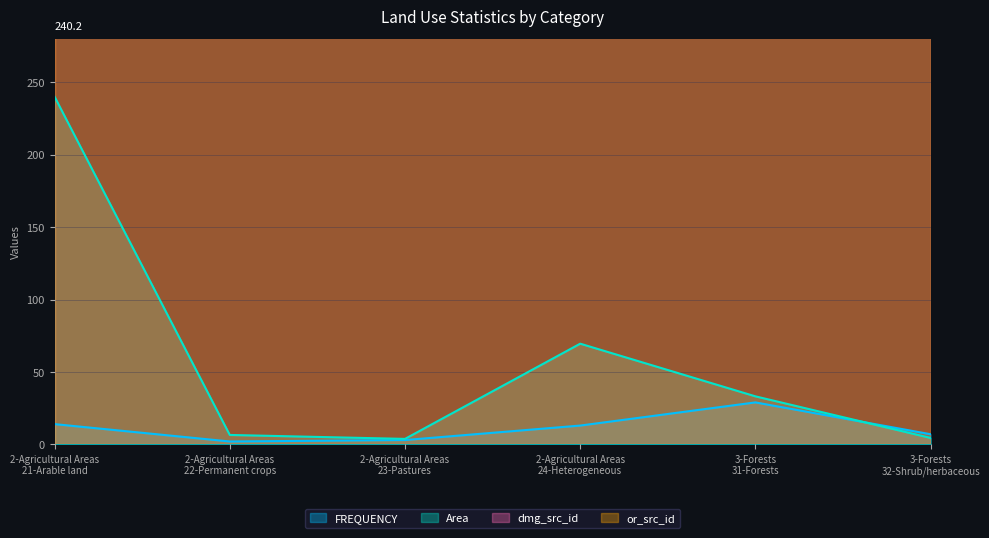

True or false: FREQUENCY and Area intersect in this chart.

True